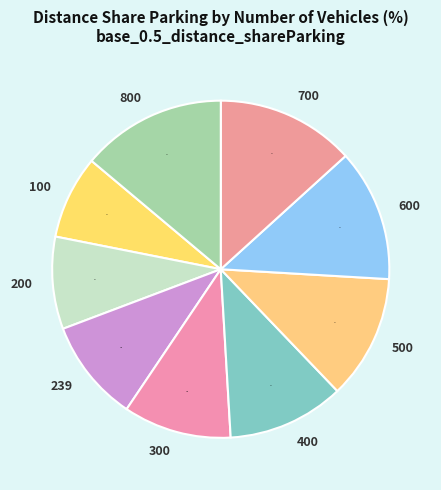

What is the ratio of the value at 100 to the value at 300?

0.8